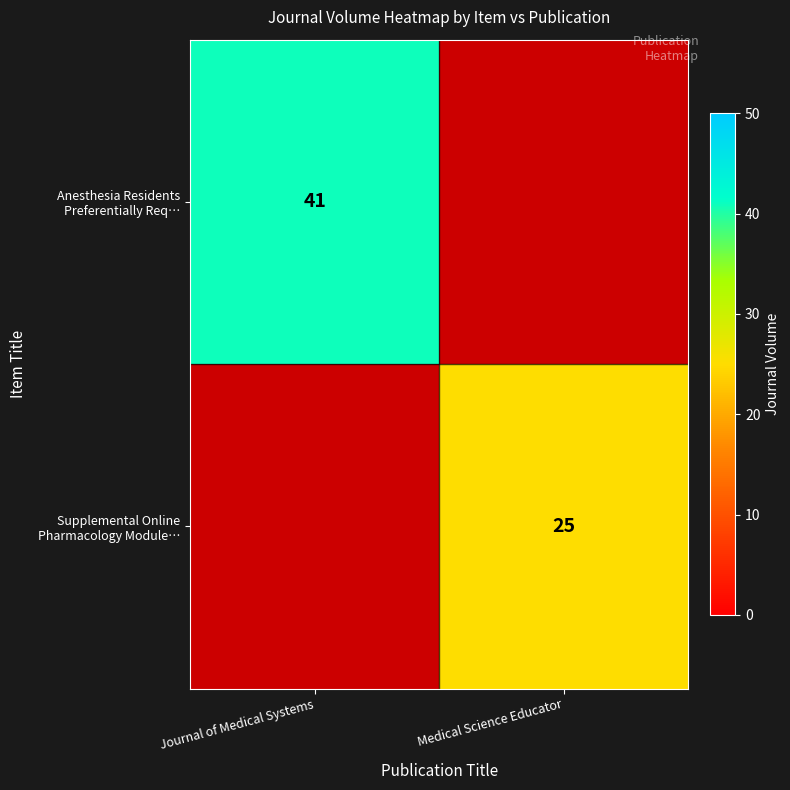

Rank the series by their average value, from highest to lowest.

Anesthesia Residents Preferentially Req…, Supplemental Online Pharmacology Module…